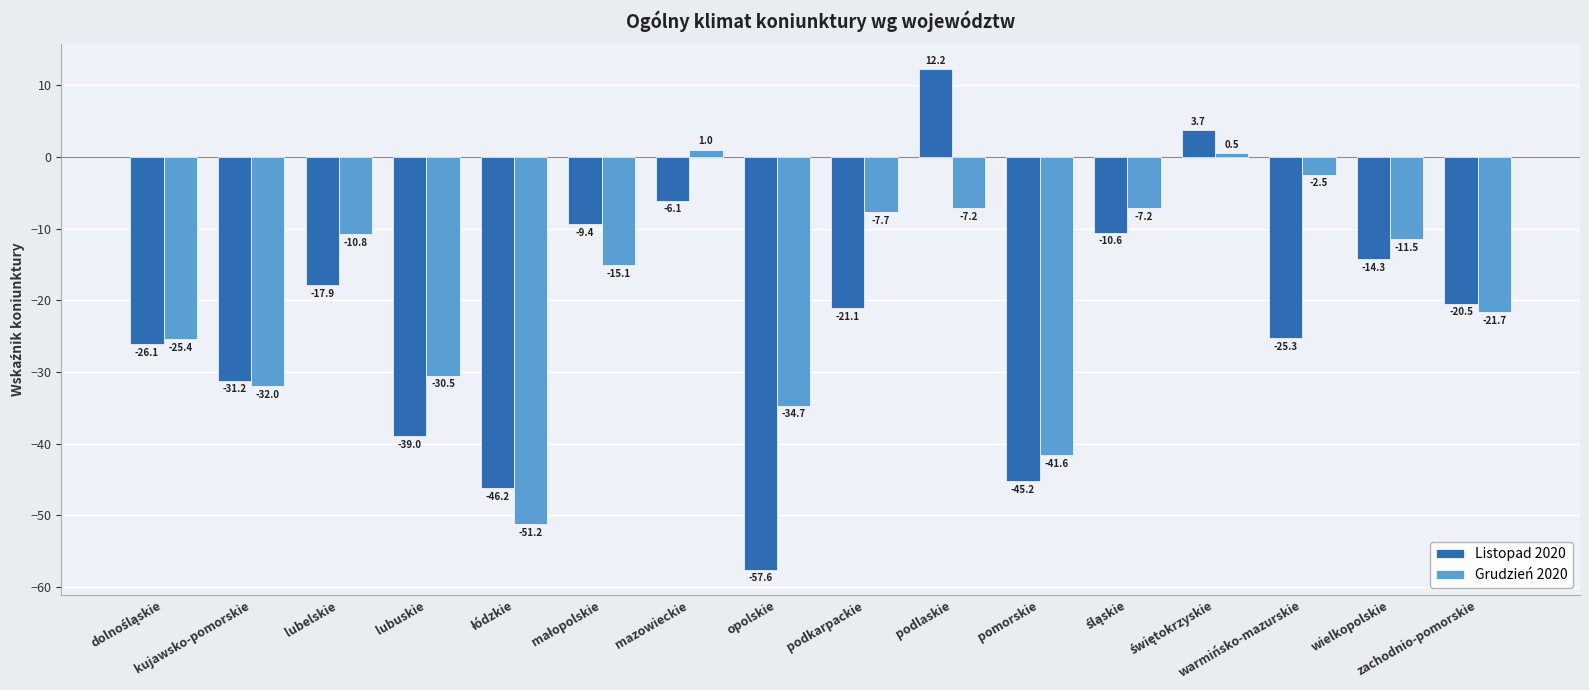

What is the label of the 3rd bar from the left?

lubelskie